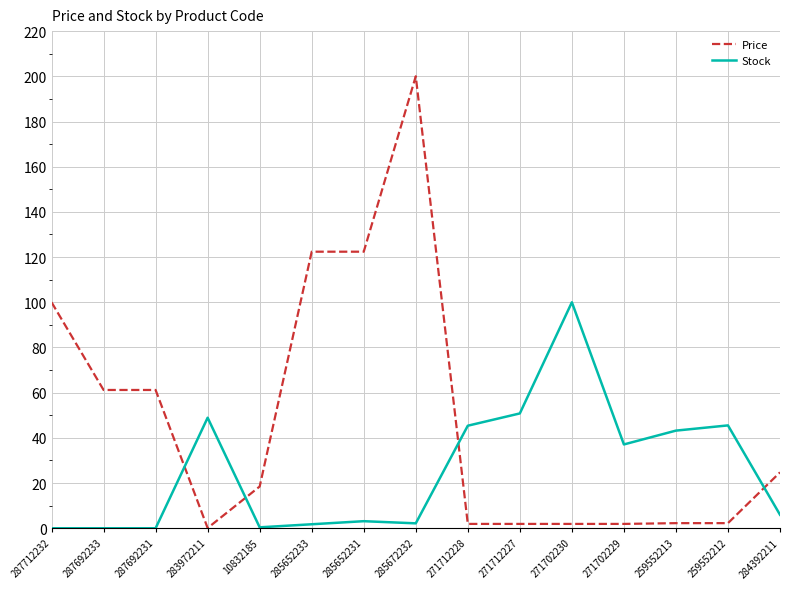

The Price series shows 0.1 at 283972211. True or false?

True